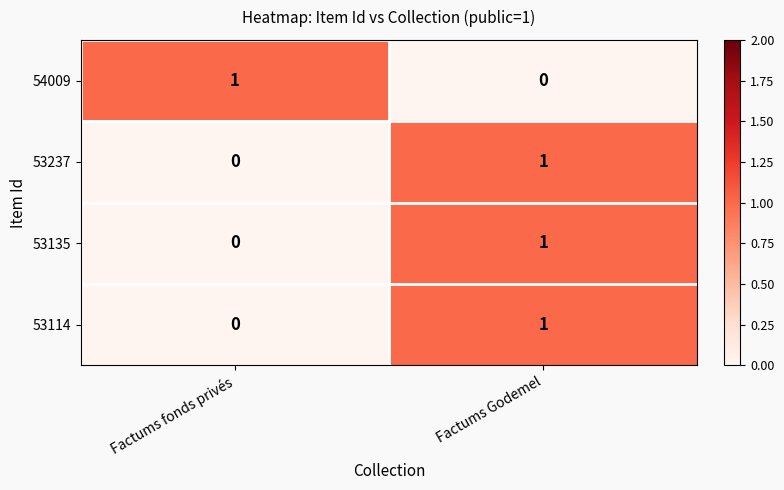

At which label is 54009 closest to 0?

Factums Godemel